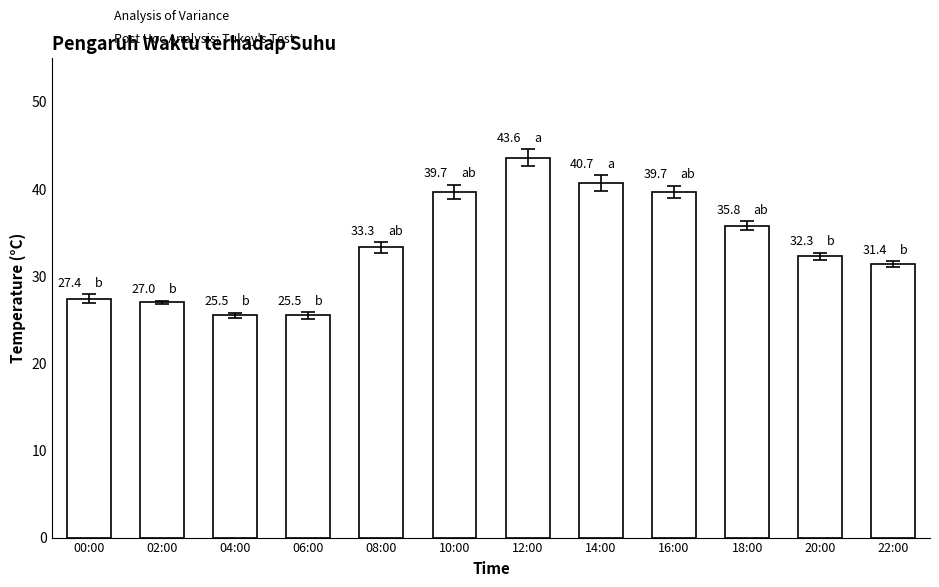

What is the sum of the values at 20:00 and 02:00?

59.3